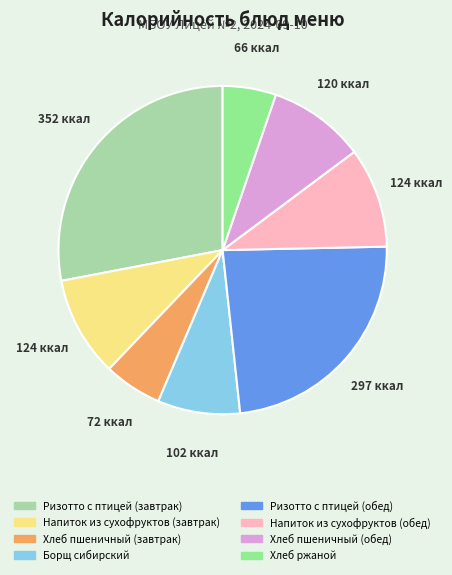

Is Хлеб пшеничный (завтрак) the majority of the pie?

No